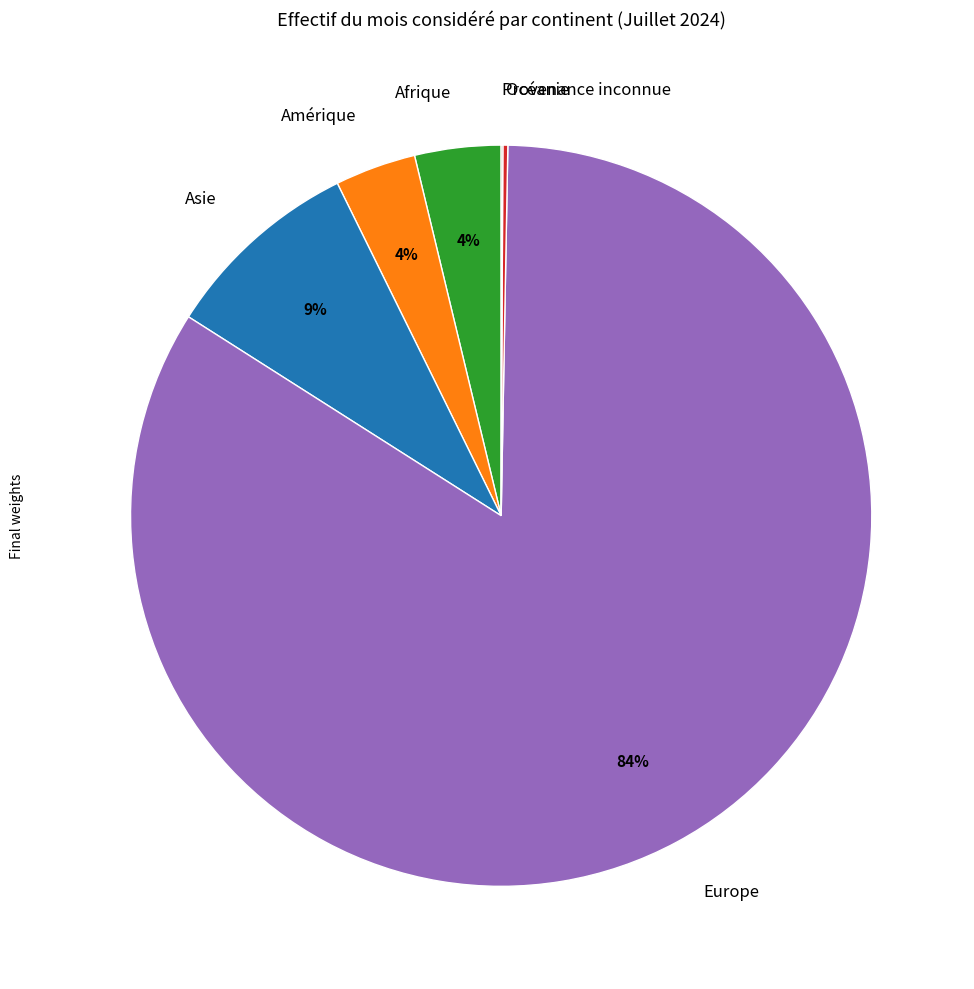

What is the largest slice in the pie chart?

Europe